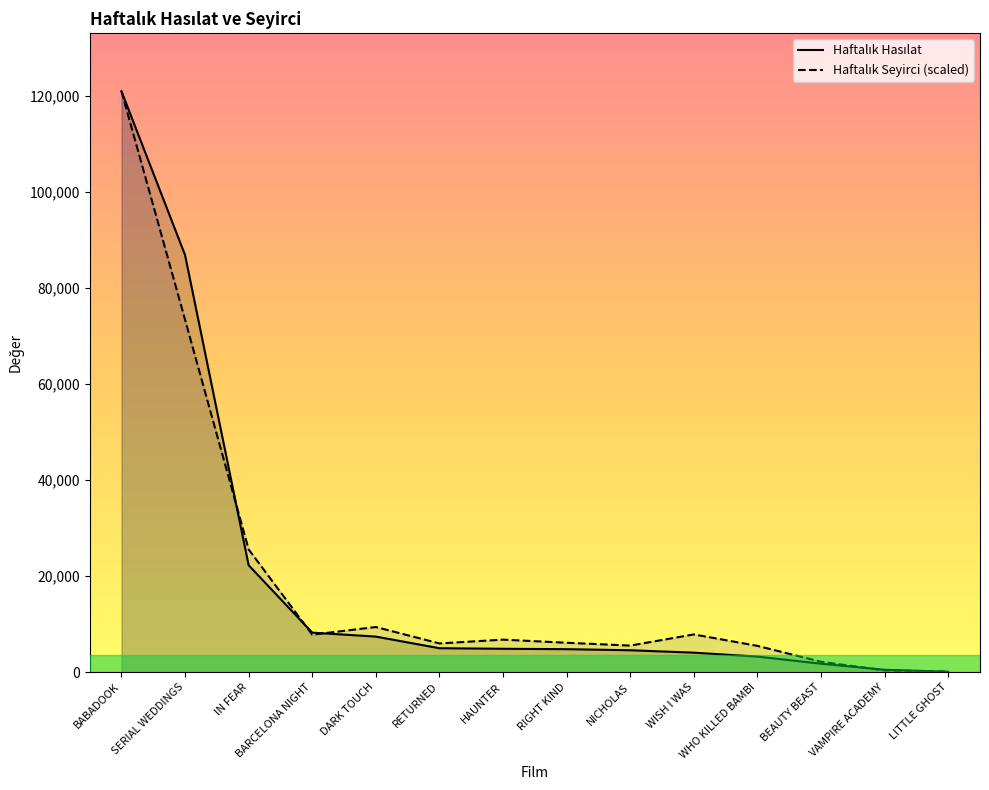

How many interior local valleys does the Haftalık Seyirci series have?

3